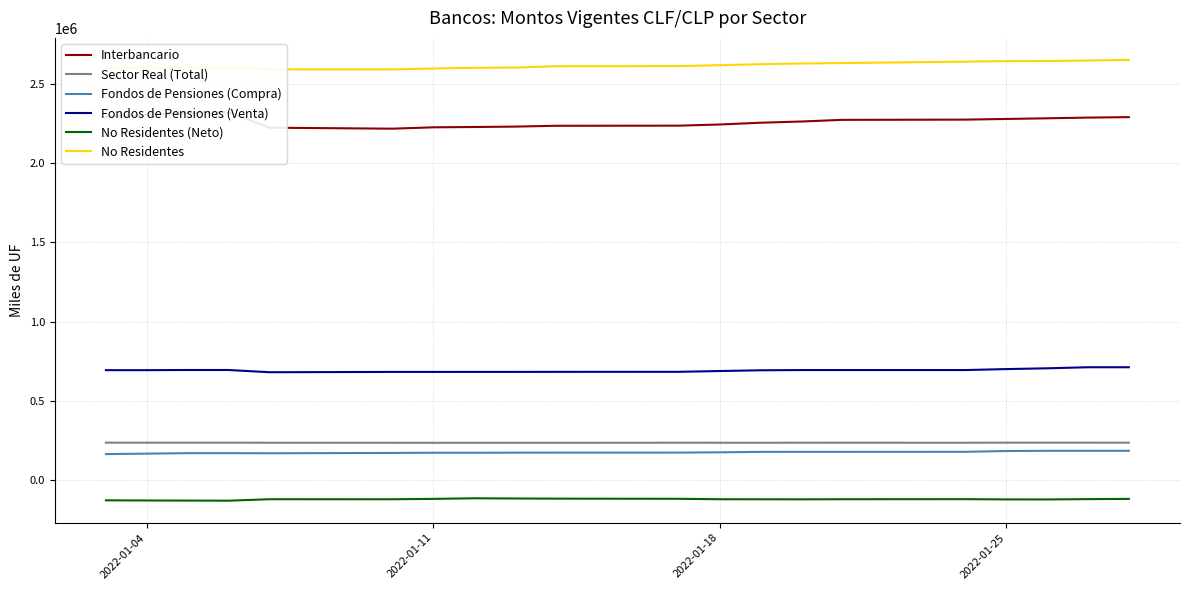

True or false: Fondos de Pensiones (Venta) and No Residentes cross at least once.

False